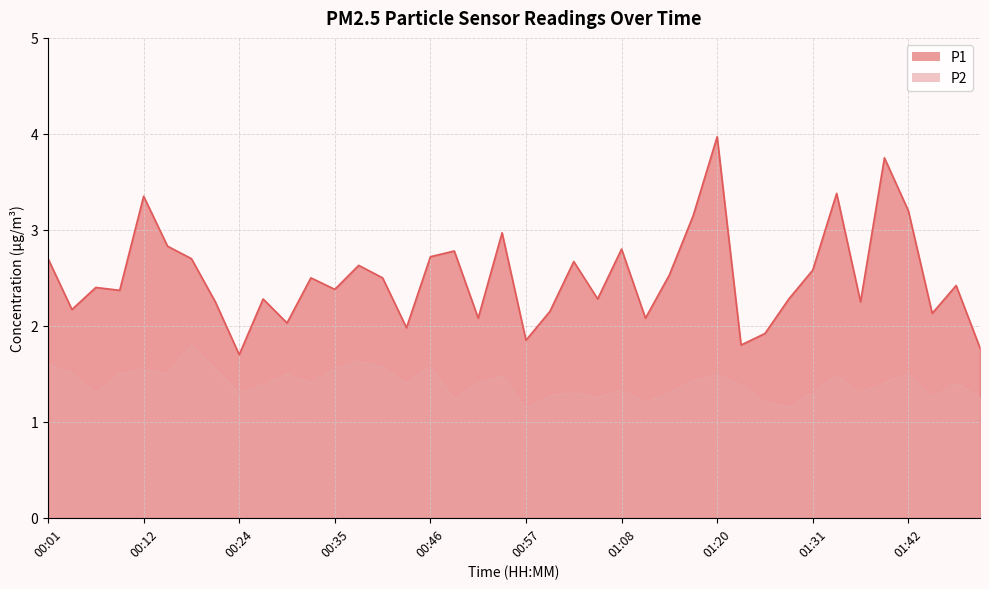

Which series has the largest total across all categories?

P1